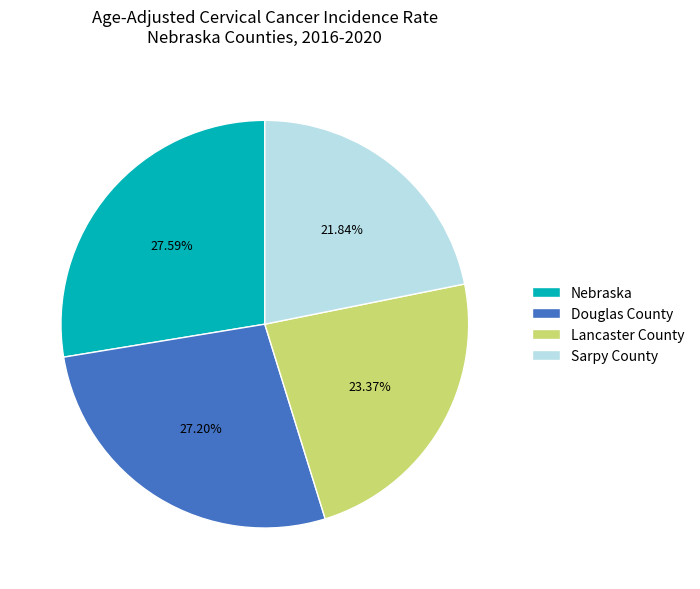

What is the smallest slice in the pie chart?

Sarpy County